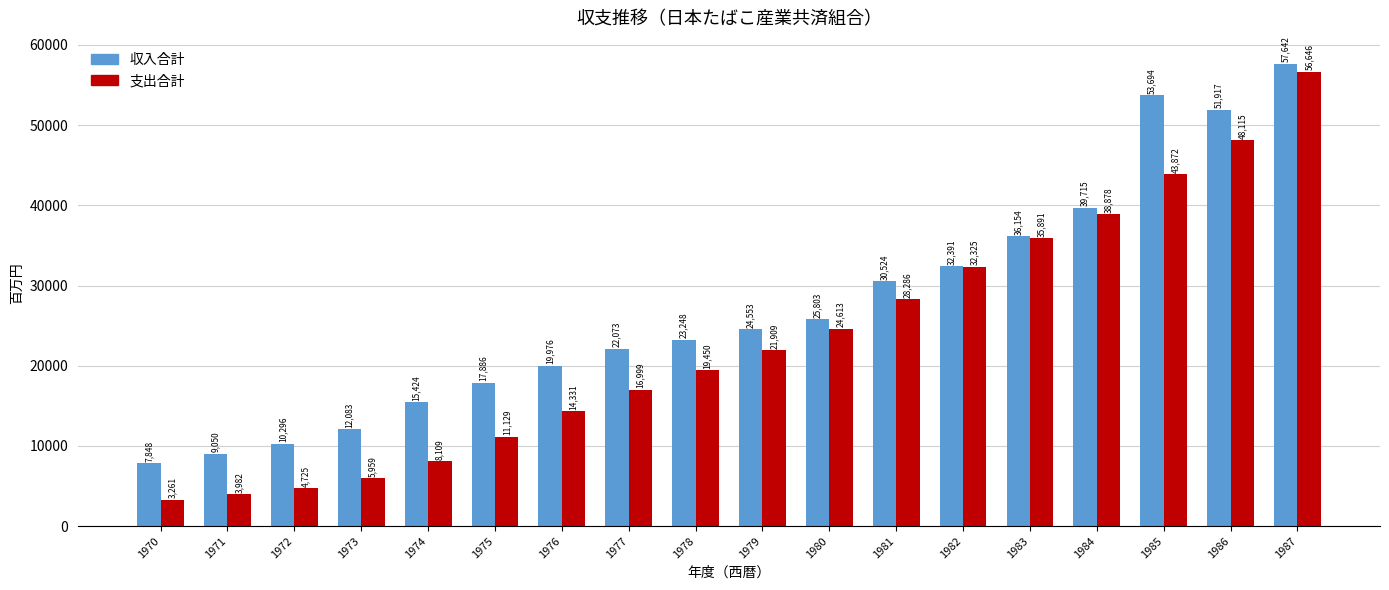

True or false: 収入合計 has a value of 25803 at 1980.

True